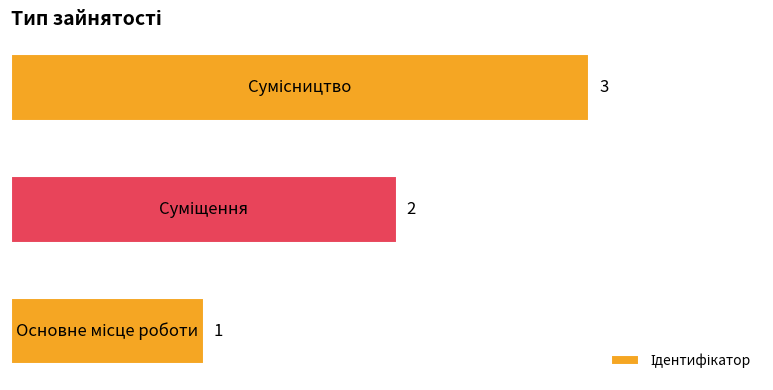

What is the sum of all values?

6